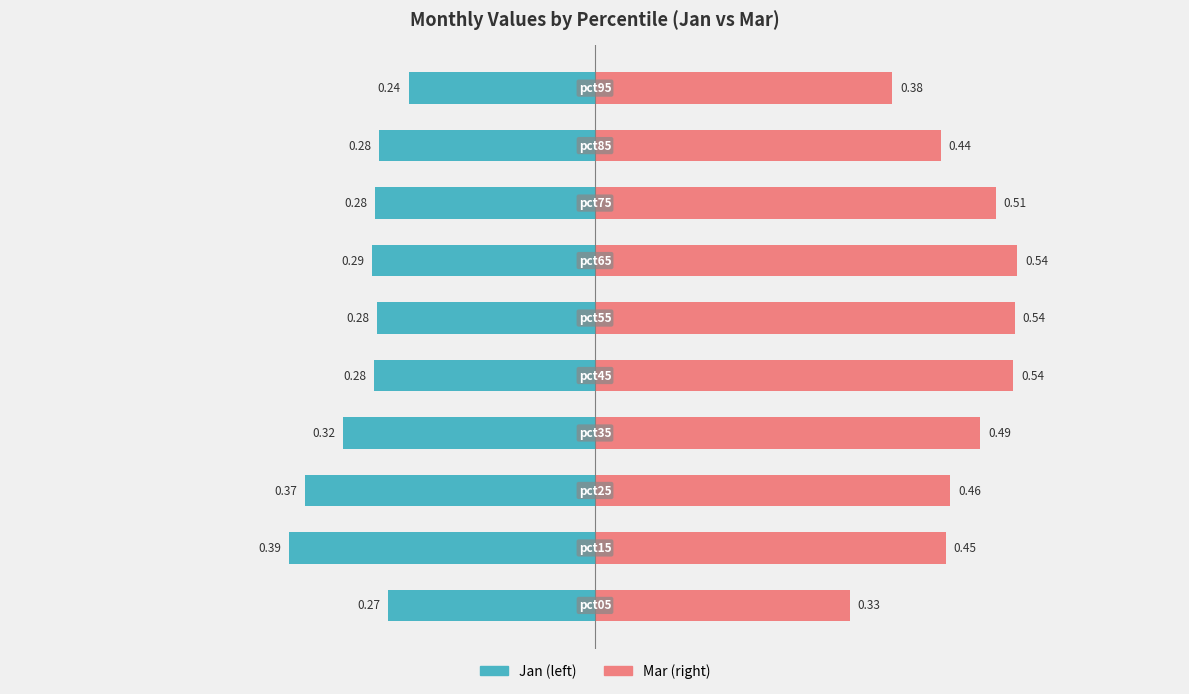

The value of Jan at 0.0 is -0.1. True or false?

False